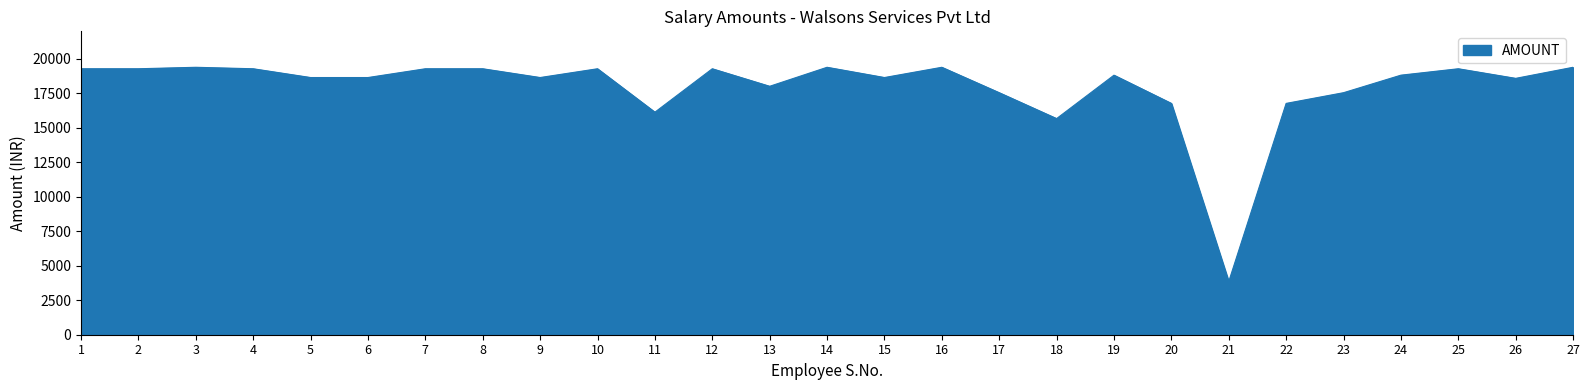

The value at 15 is 8316. True or false?

False